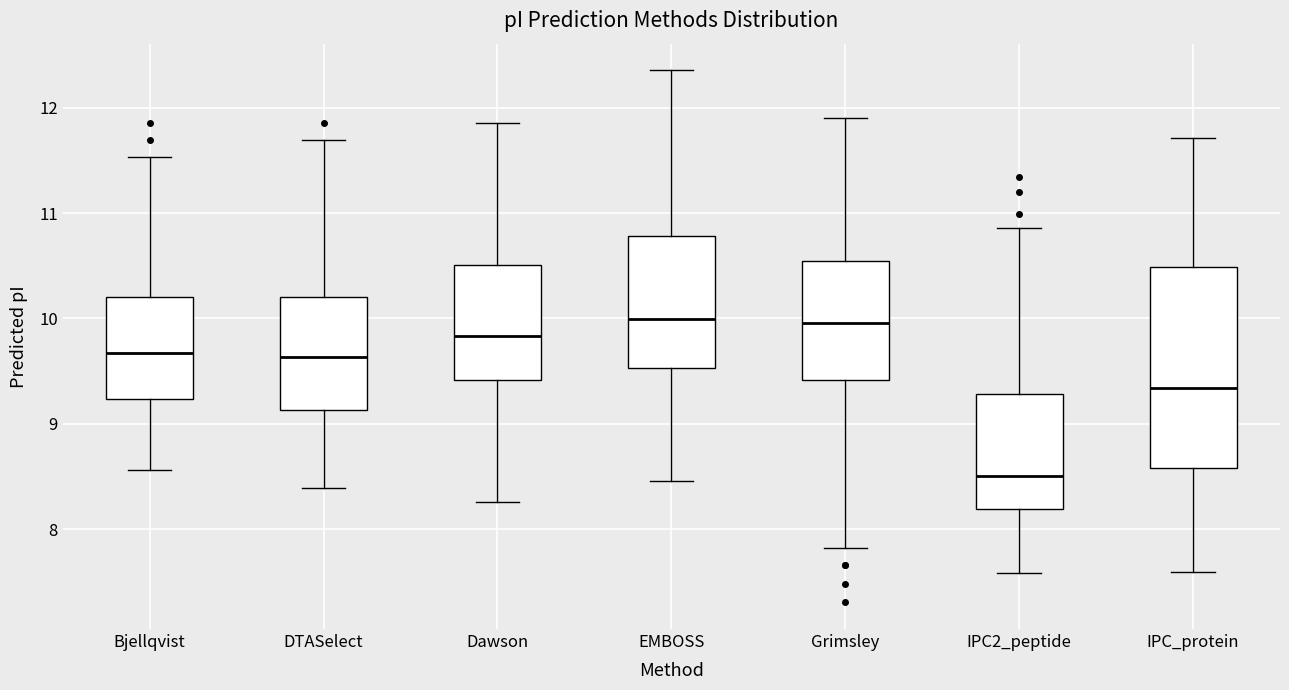

Where is the lower edge of the box for Grimsley on the y-axis? The values are not printed on the chart, so give them approximately, as read against the axis.

9.4